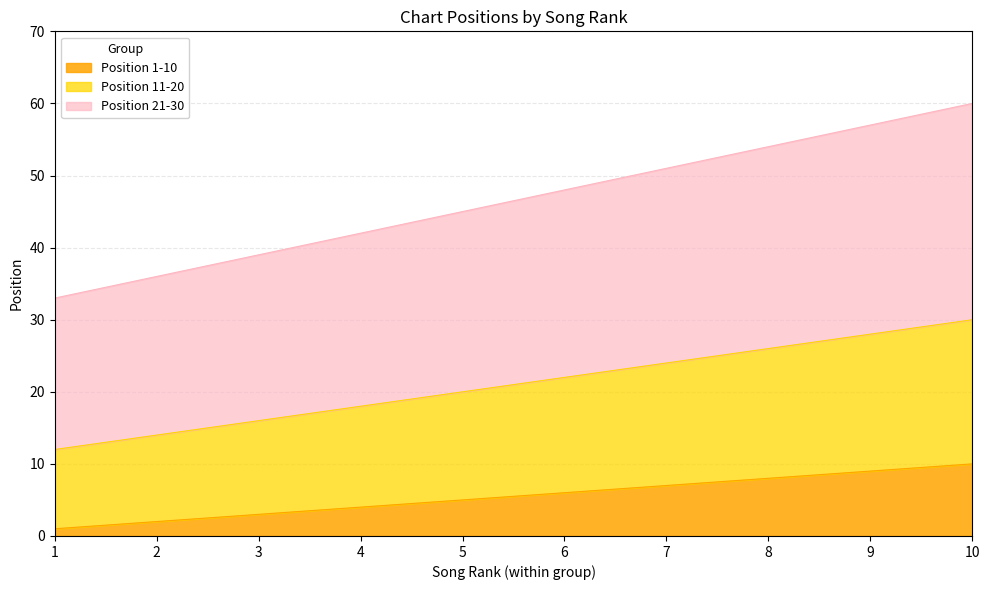

What is the maximum value shown in the chart?

60